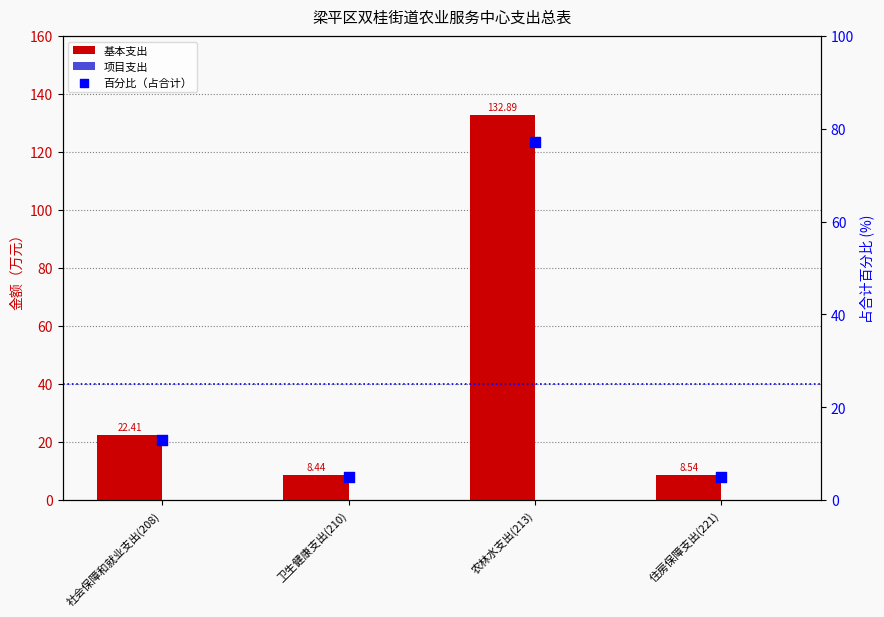

What are all the series names shown in the legend?

基本支出, 项目支出, 百分比（占合计）